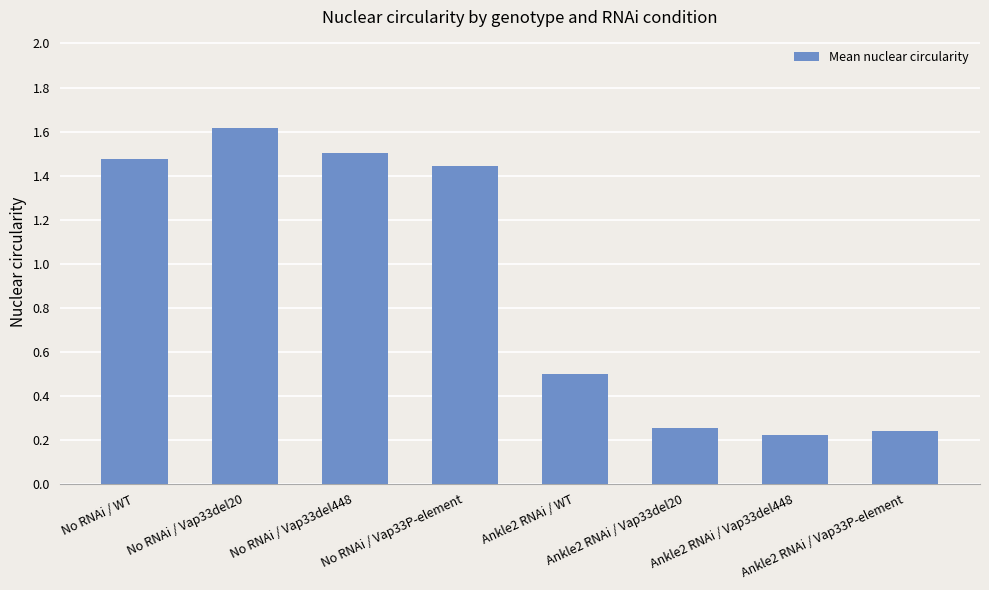

Approximately how many times larger is the value at No RNAi / Vap33del448 compared to No RNAi / Vap33P-element?

1.0